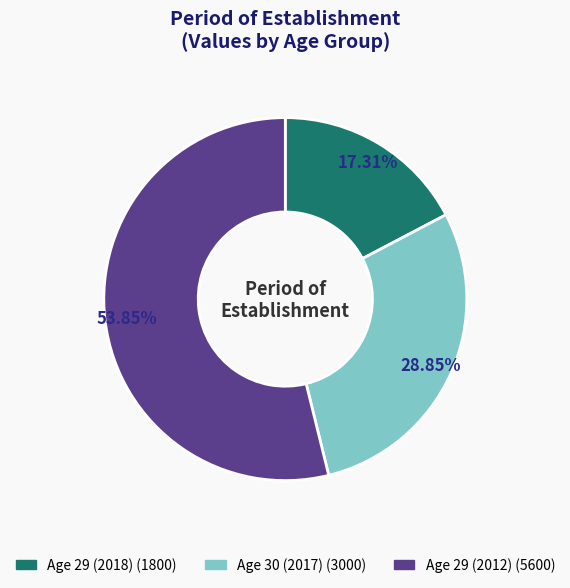

Does any single category account for the majority?

Yes